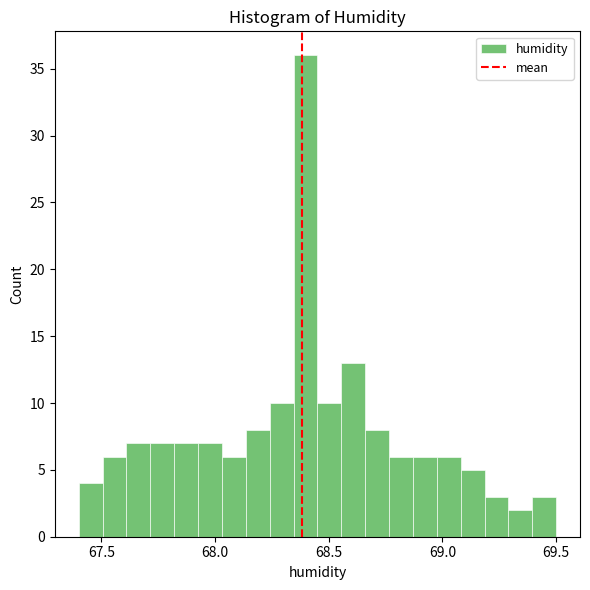

Read against the x-axis, roughly where is the centre of the tallest bar?

68.40